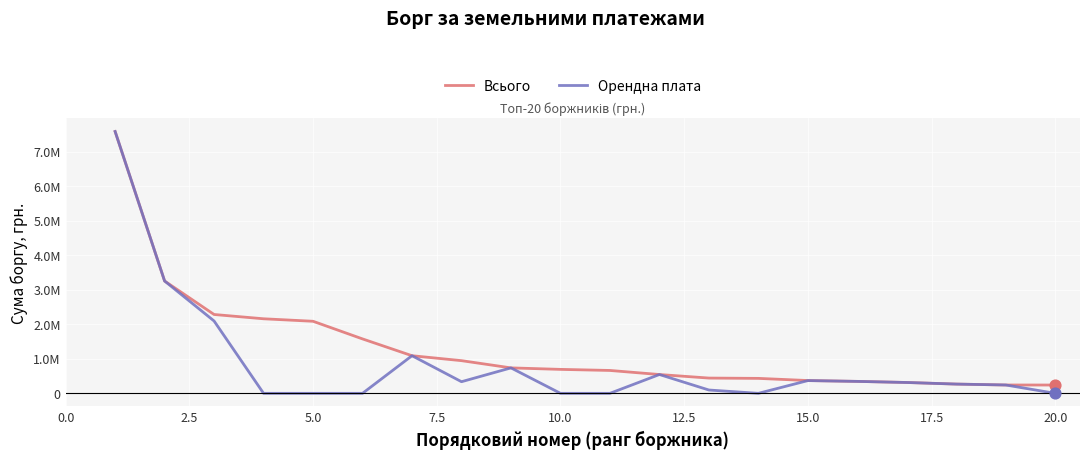

Which series has the largest total across all categories?

Всього